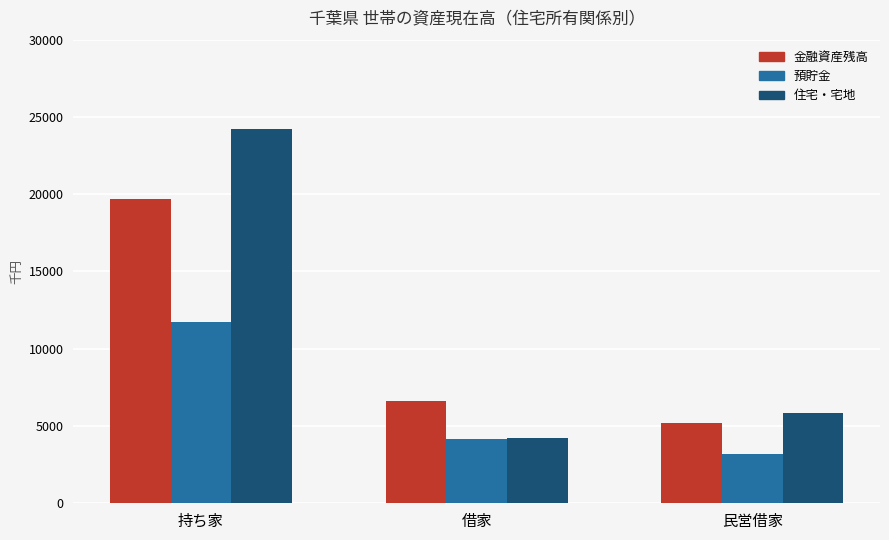

What position from the right is 借家?

2